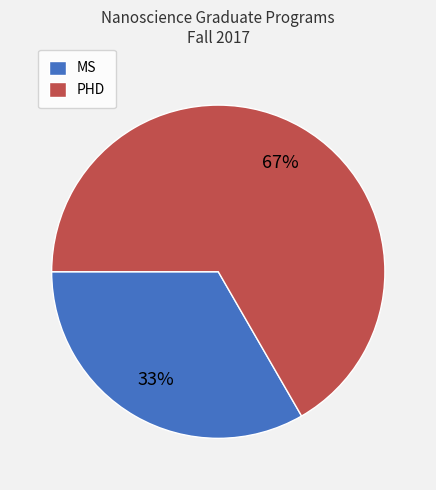

Count the number of slices in the pie.

2